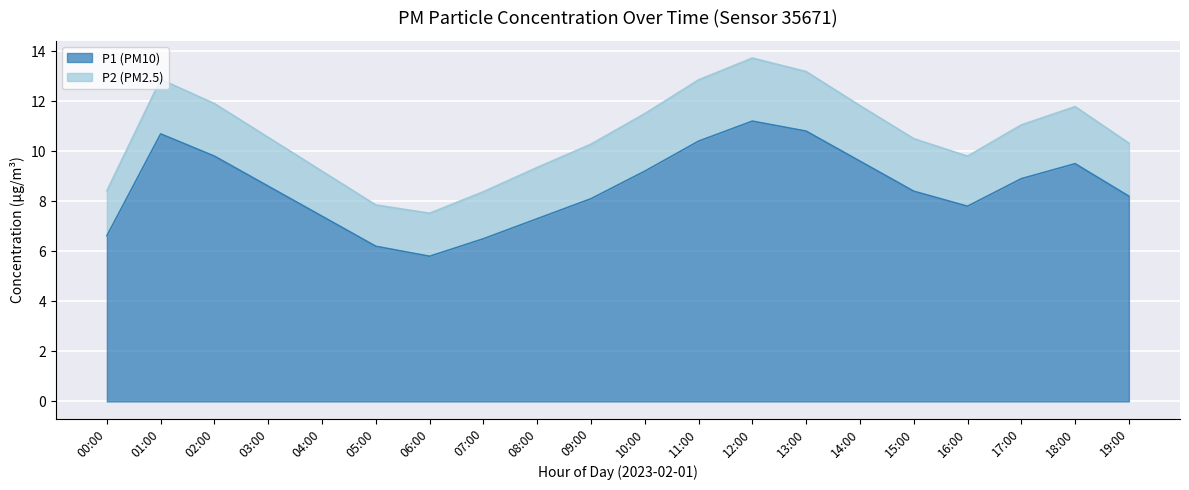

Is it true that the value at 03:00 is 10.5?

True